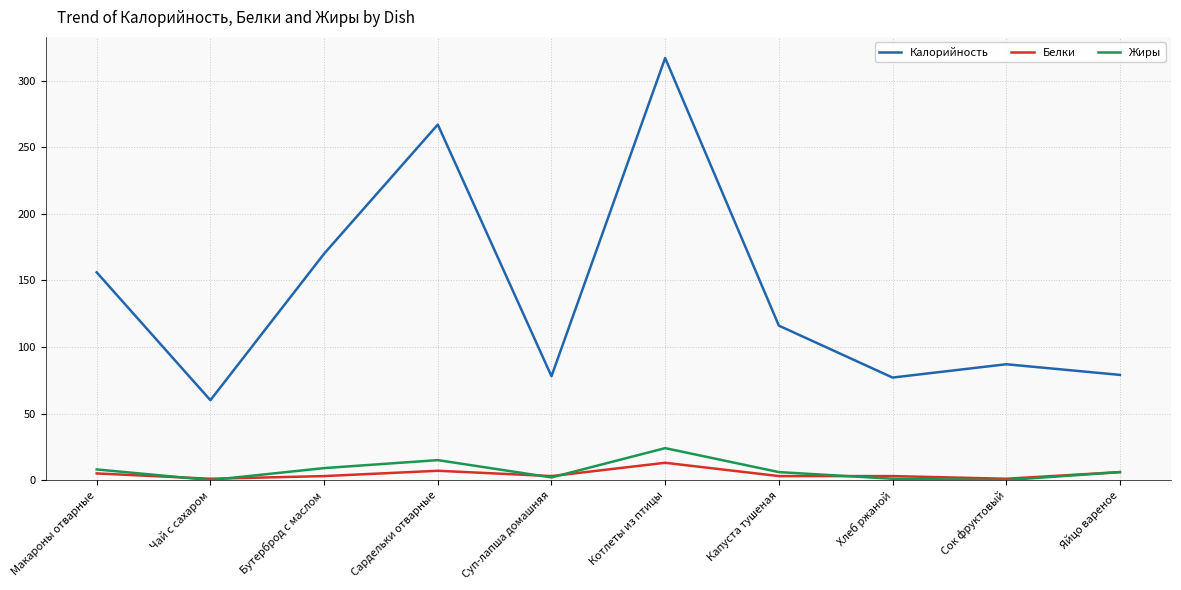

What is the difference between the maximum and minimum values in the Жиры series?

24